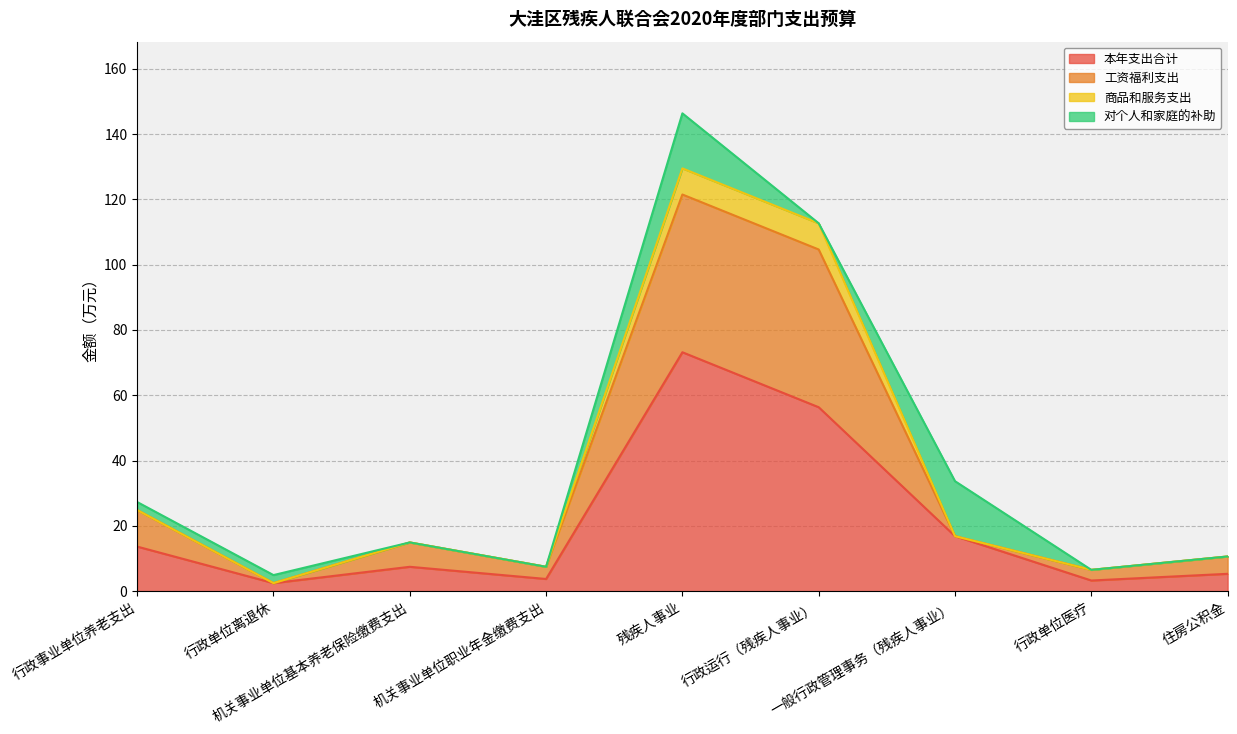

True or false: 本年支出合计 and 工资福利支出 intersect in this chart.

False